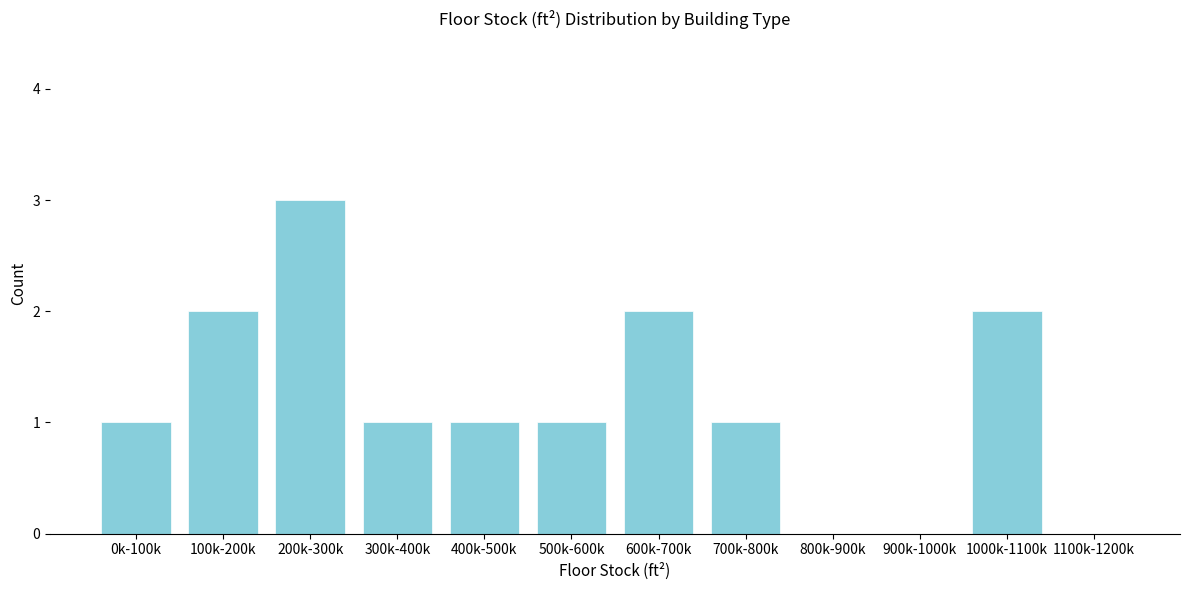

Reading left to right, transcribe all the data shown in this chart.

0k-100k=1	100k-200k=2	200k-300k=3	300k-400k=1	400k-500k=1	500k-600k=1	600k-700k=2	700k-800k=1	800k-900k=0	900k-1000k=0	1000k-1100k=2	1100k-1200k=0